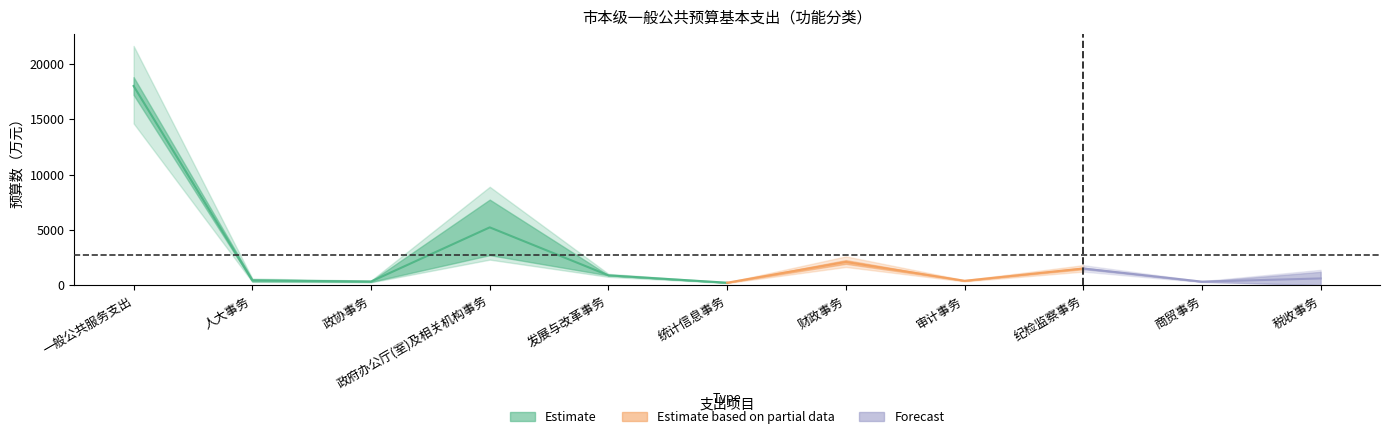

Reading left to right, list all the values displayed in this chart.

2024年预算数: 18808.0	513.0	354.0	7731.0	878.0	214.0	1927.0	390.0	1435.0	311.0	0.0
2025年预算数: 17202.0	338.0	291.0	2709.0	883.0	216.0	2257.0	384.0	1566.0	310.0	1200.0
为上年预算数的%: 0.9	0.7	0.8	0.4	1.0	1.0	1.2	1.0	1.1	1.0	0.0